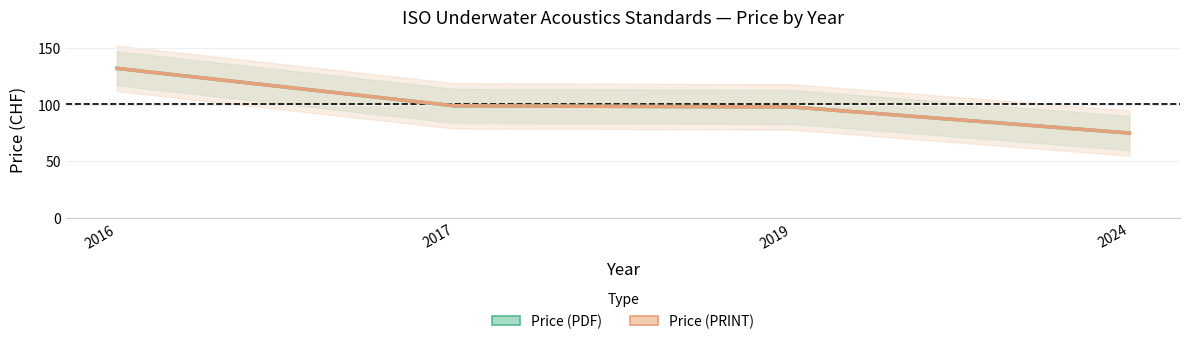

Which has a higher value, 2019 or 2024?

2019